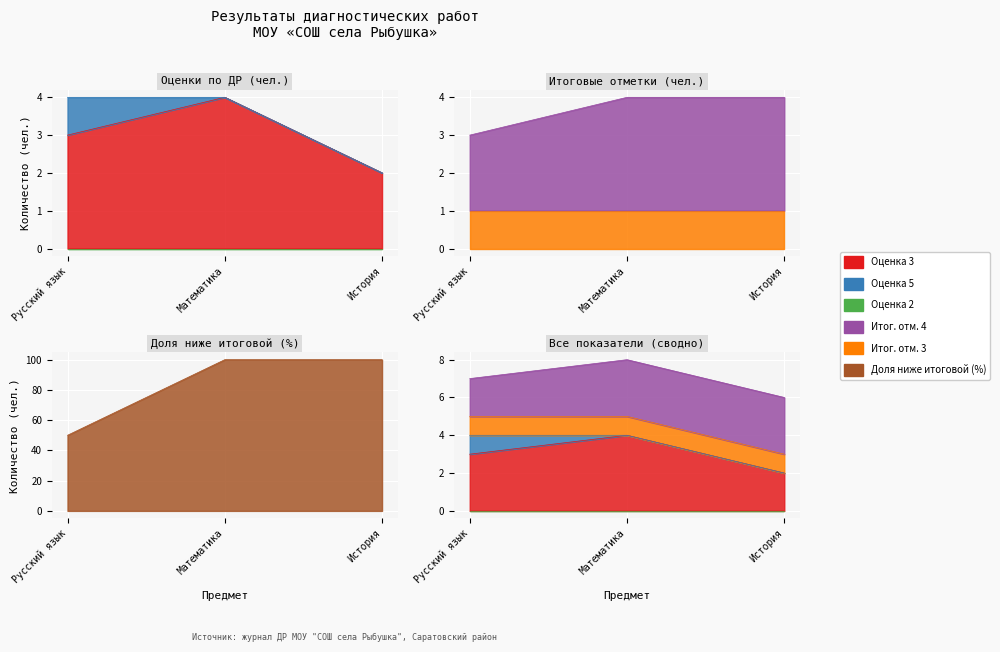

List the labels in order of Итог. отм. 4 value, largest first.

Математика, История, Русский язык